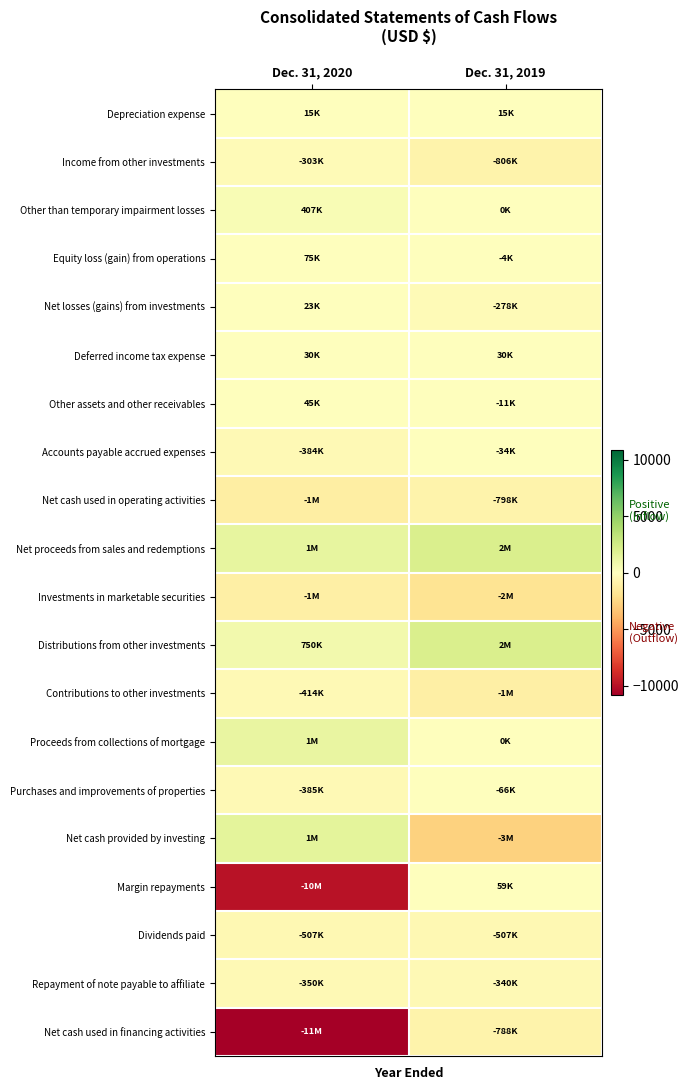

Reading left to right, list all the values displayed in this chart.

Depreciation expense: Dec. 31, 2020=15.4	Dec. 31, 2019=15.4
Income from other investments: Dec. 31, 2020=-303.5	Dec. 31, 2019=-806.1
Other than temporary impairment losses: Dec. 31, 2020=407.3	Dec. 31, 2019=0.0
Equity loss (gain) from operations: Dec. 31, 2020=74.7	Dec. 31, 2019=-4.5
Net losses (gains) from investments: Dec. 31, 2020=22.7	Dec. 31, 2019=-278.2
Deferred income tax expense: Dec. 31, 2020=30.0	Dec. 31, 2019=29.6
Other assets and other receivables: Dec. 31, 2020=45.4	Dec. 31, 2019=-10.5
Accounts payable accrued expenses: Dec. 31, 2020=-384.4	Dec. 31, 2019=-33.8
Net cash used in operating activities: Dec. 31, 2020=-1154.6	Dec. 31, 2019=-798.2
Net proceeds from sales and redemptions: Dec. 31, 2020=1345.5	Dec. 31, 2019=2042.9
Investments in marketable securities: Dec. 31, 2020=-1080.3	Dec. 31, 2019=-1862.5
Distributions from other investments: Dec. 31, 2020=749.8	Dec. 31, 2019=2058.9
Contributions to other investments: Dec. 31, 2020=-414.3	Dec. 31, 2019=-1046.7
Proceeds from collections of mortgage: Dec. 31, 2020=1200.0	Dec. 31, 2019=0.0
Purchases and improvements of properties: Dec. 31, 2020=-385.1	Dec. 31, 2019=-66.2
Net cash provided by investing: Dec. 31, 2020=1495.8	Dec. 31, 2019=-2769.6
Margin repayments: Dec. 31, 2020=-9916.8	Dec. 31, 2019=58.9
Dividends paid: Dec. 31, 2020=-506.6	Dec. 31, 2019=-506.6
Repayment of note payable to affiliate: Dec. 31, 2020=-350.0	Dec. 31, 2019=-340.0
Net cash used in financing activities: Dec. 31, 2020=-10839.8	Dec. 31, 2019=-787.8